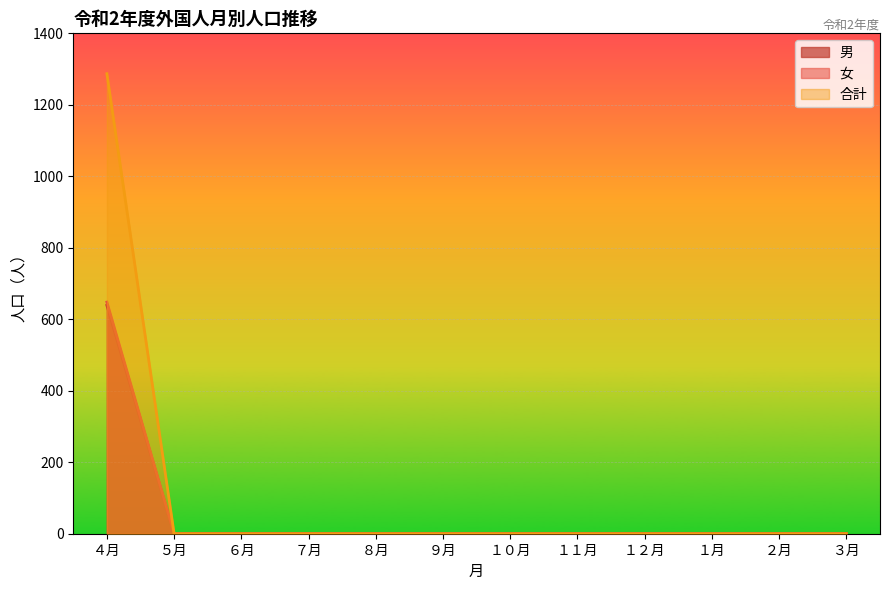

True or false: 合計 and 女 cross at least once.

False